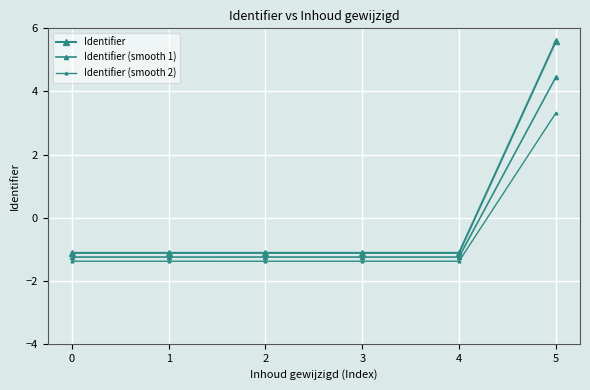

Does the chart have visible grid lines?

Yes